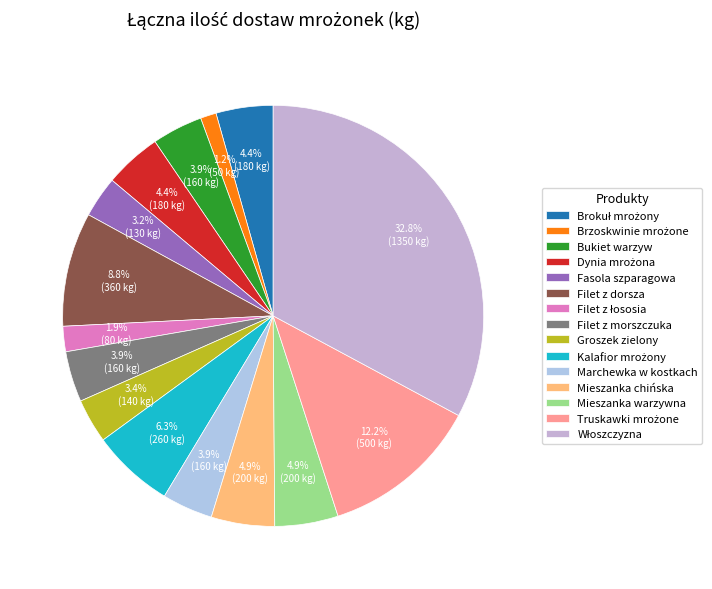

Count the number of slices in the pie.

15